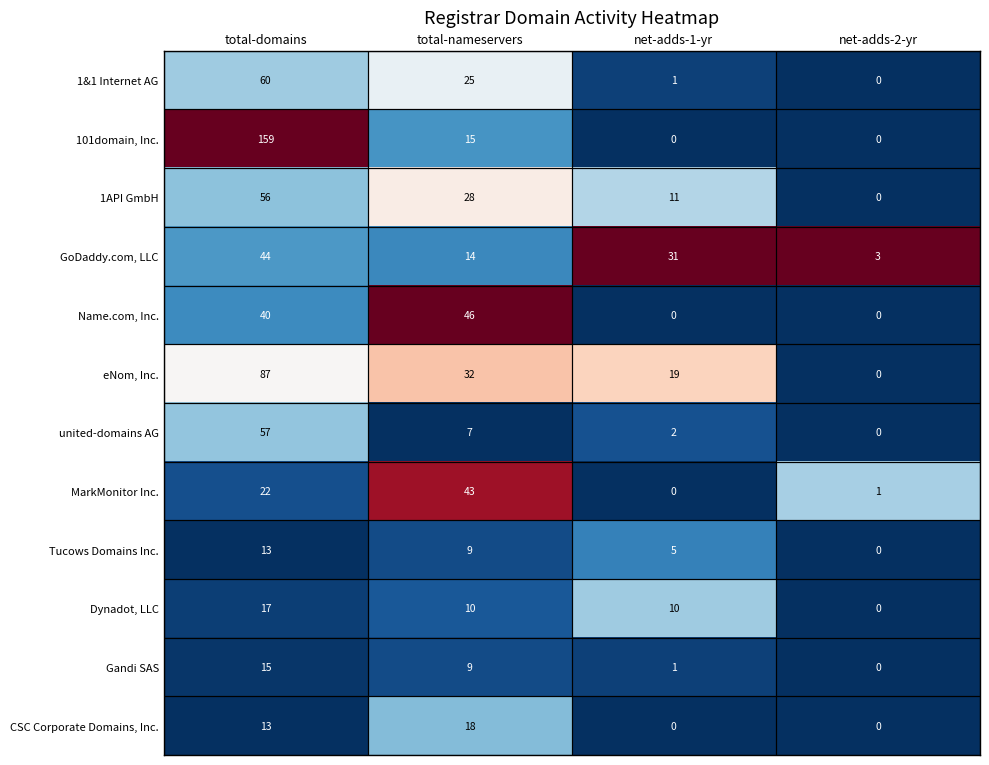

Count the number of data series in this chart.

12